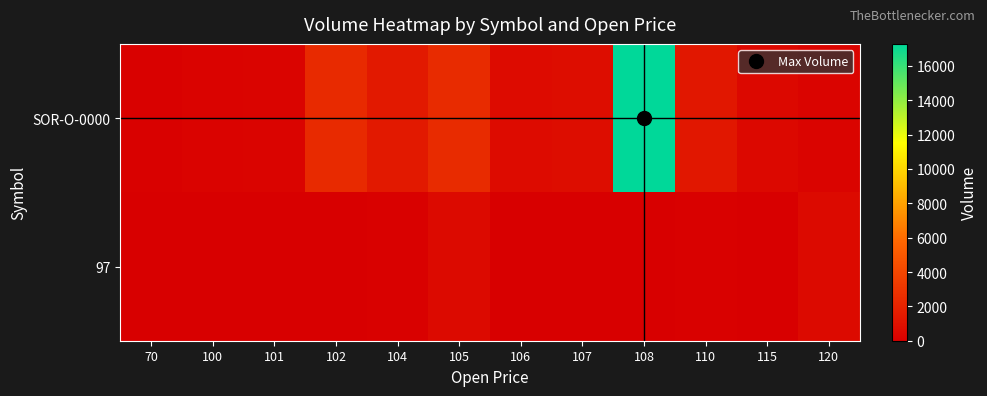

At which category is the sum across all series the highest?

108